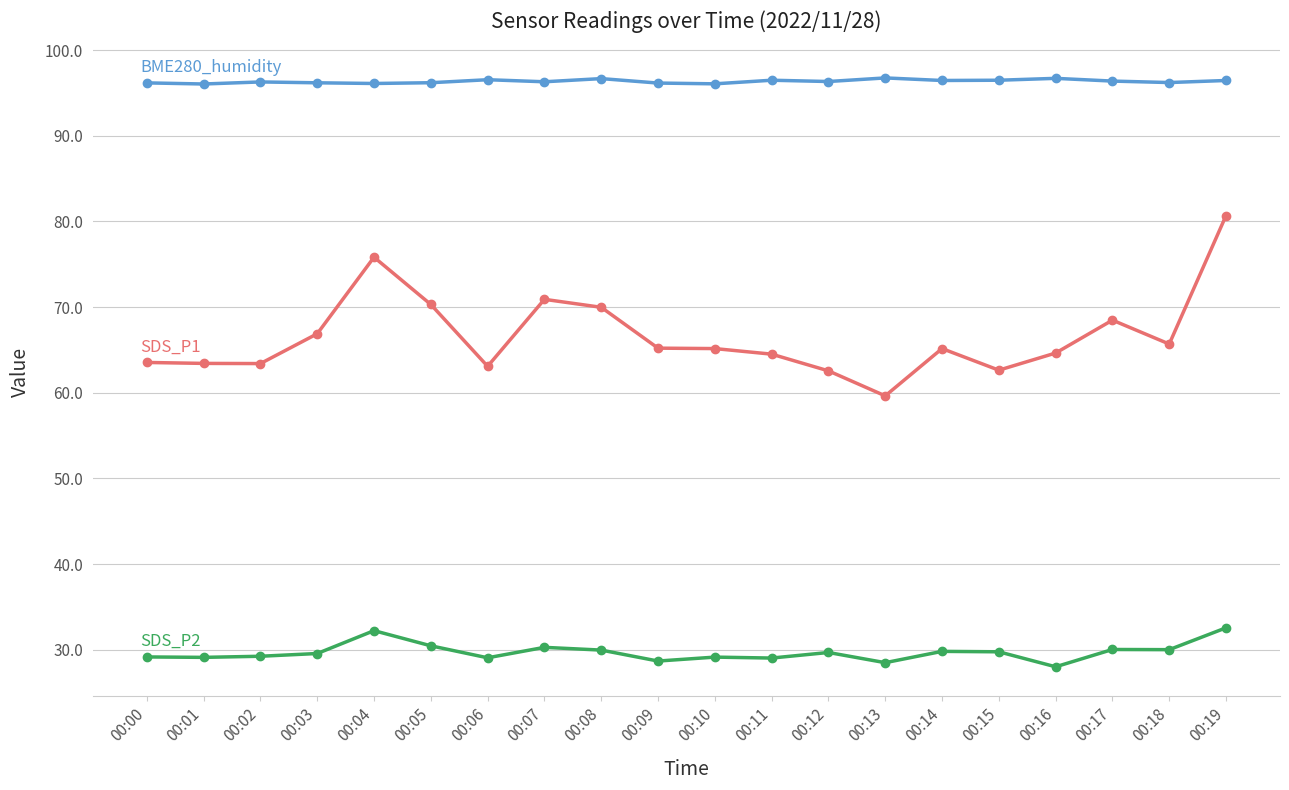

At which category is the sum across all series the highest?

00:19